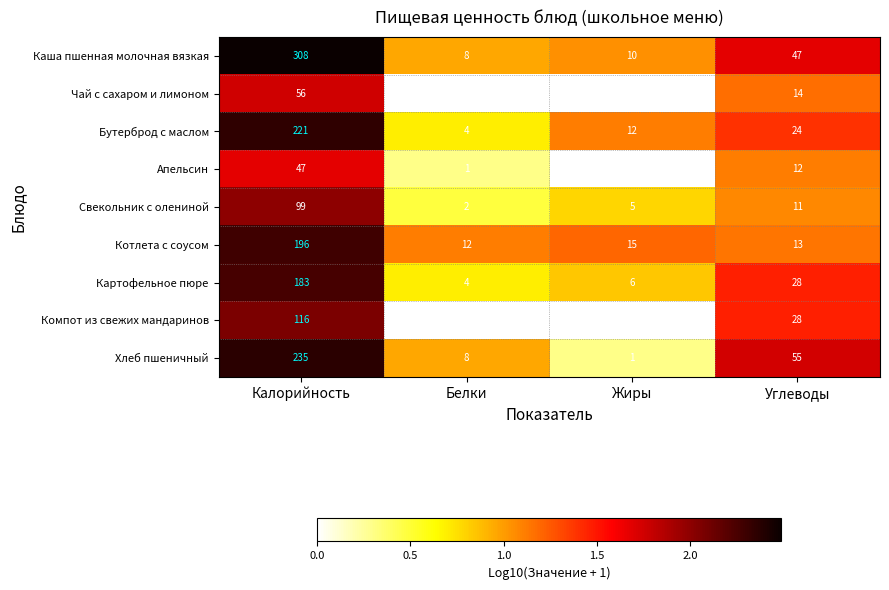

At which label does Свекольник с олениной first exceed 11?

Калорийность